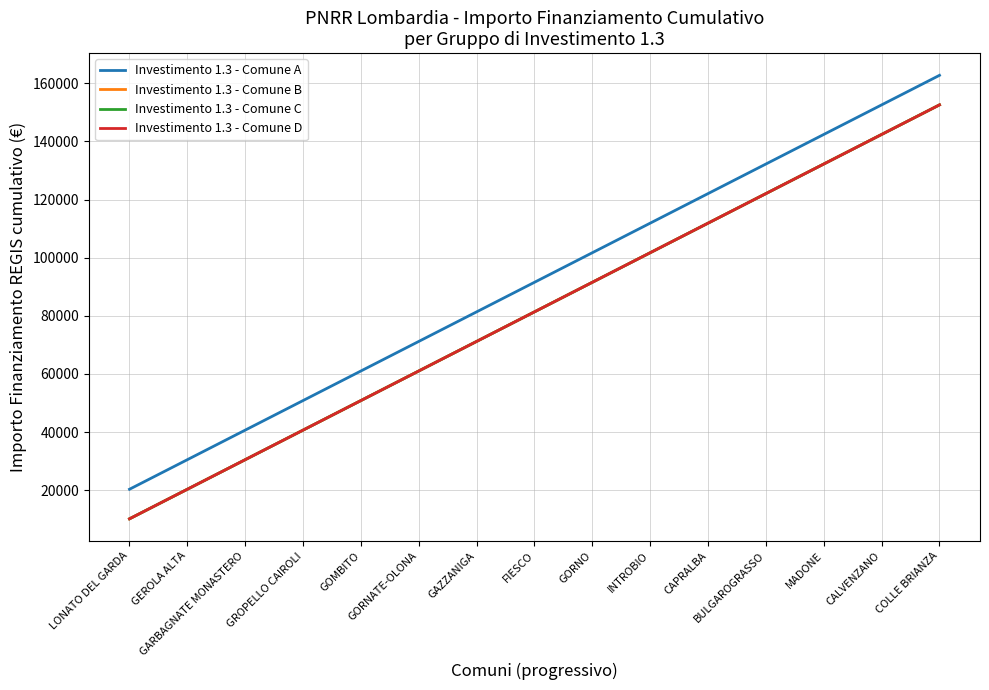

True or false: Investimento 1.3 - Comune C and Investimento 1.3 - Comune D intersect in this chart.

False